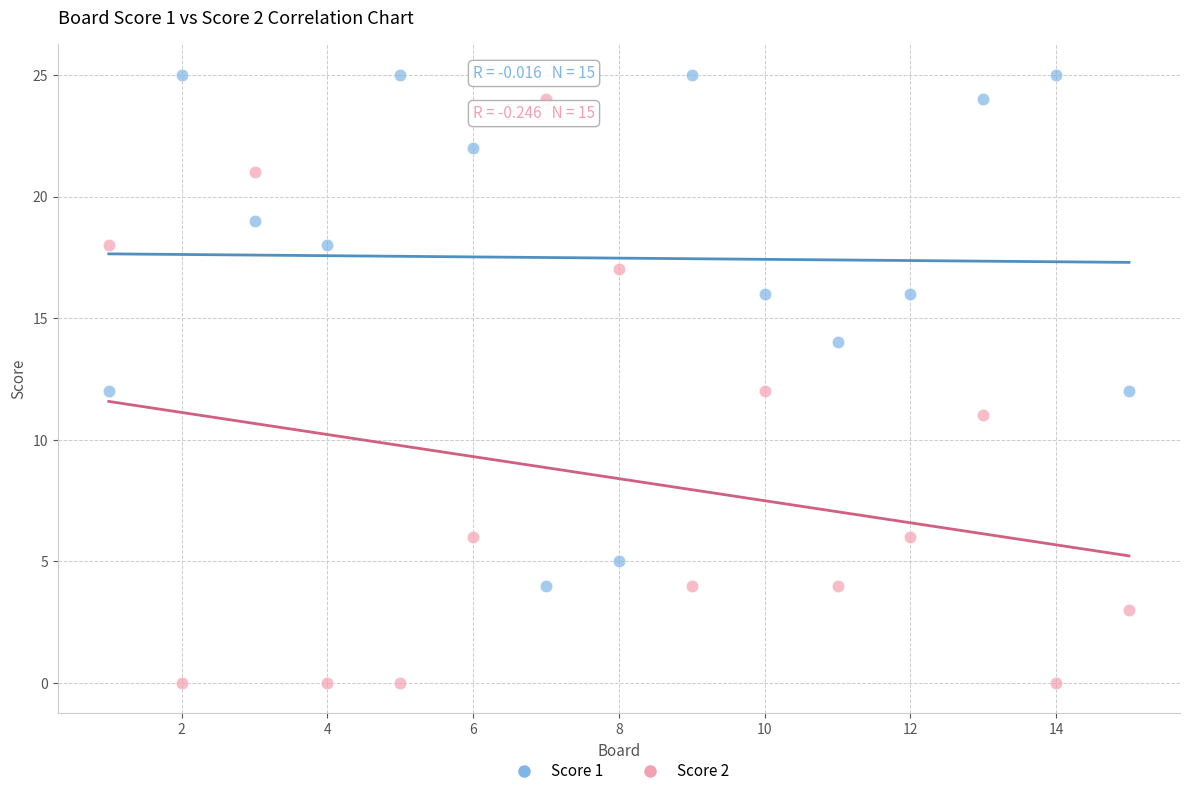

Which series has the widest spread of Y values?

Score 2